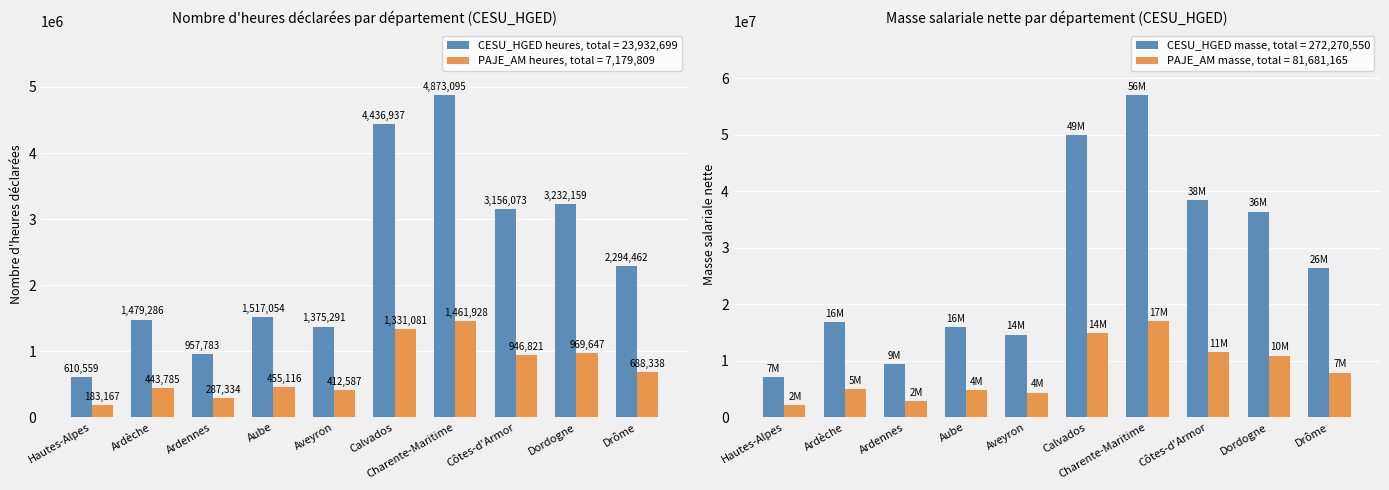

Rank the series by their maximum value, from highest to lowest.

masse_salariale_nette, nombre_d_heures_declarees